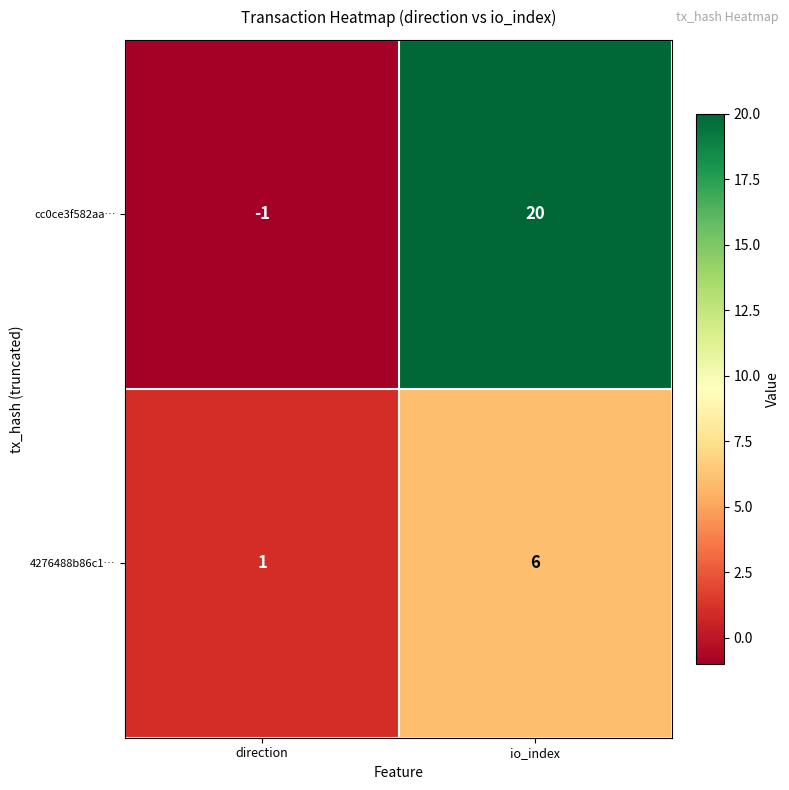

Rank the categories by cc0ce3f582aa… value from lowest to highest.

direction, io_index